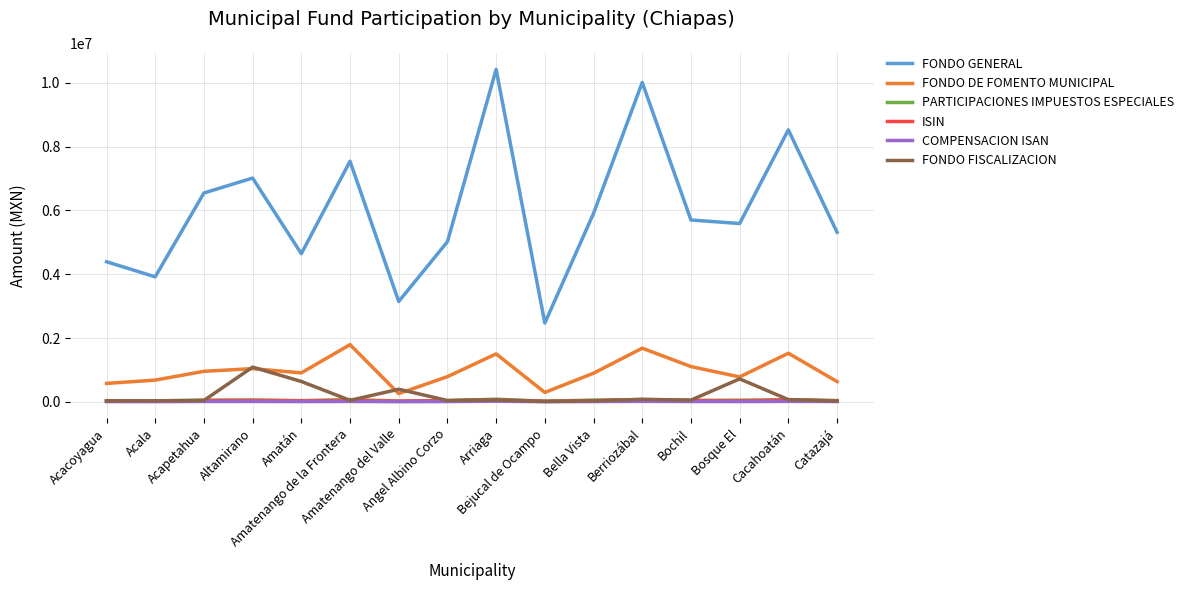

The FONDO DE FOMENTO MUNICIPAL series shows 3208708 at Amatenango de la Frontera. True or false?

False